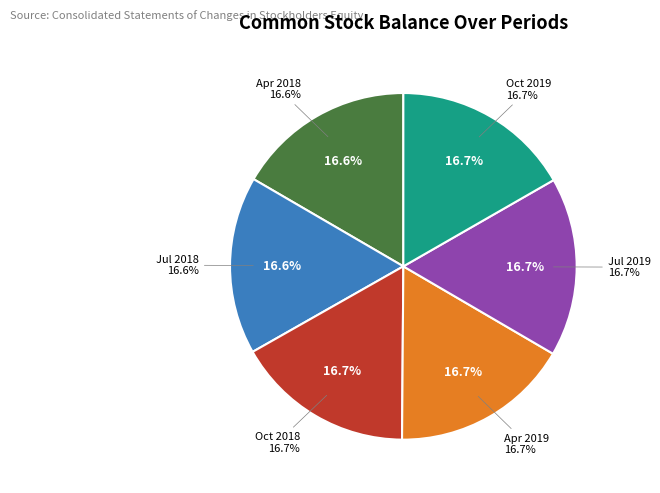

Is the sum of Balance at Jul. 31, 2018 and Balance at Oct. 31, 2019 greater than half?

No